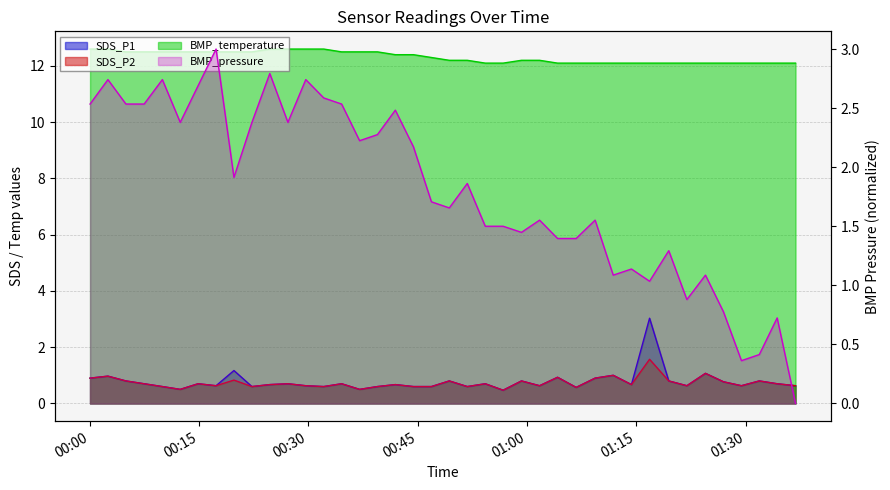

At 2023/08/08 01:26:56, list the series in order from smallest to largest.

SDS_P1, SDS_P2, BMP_pressure, BMP_temperature